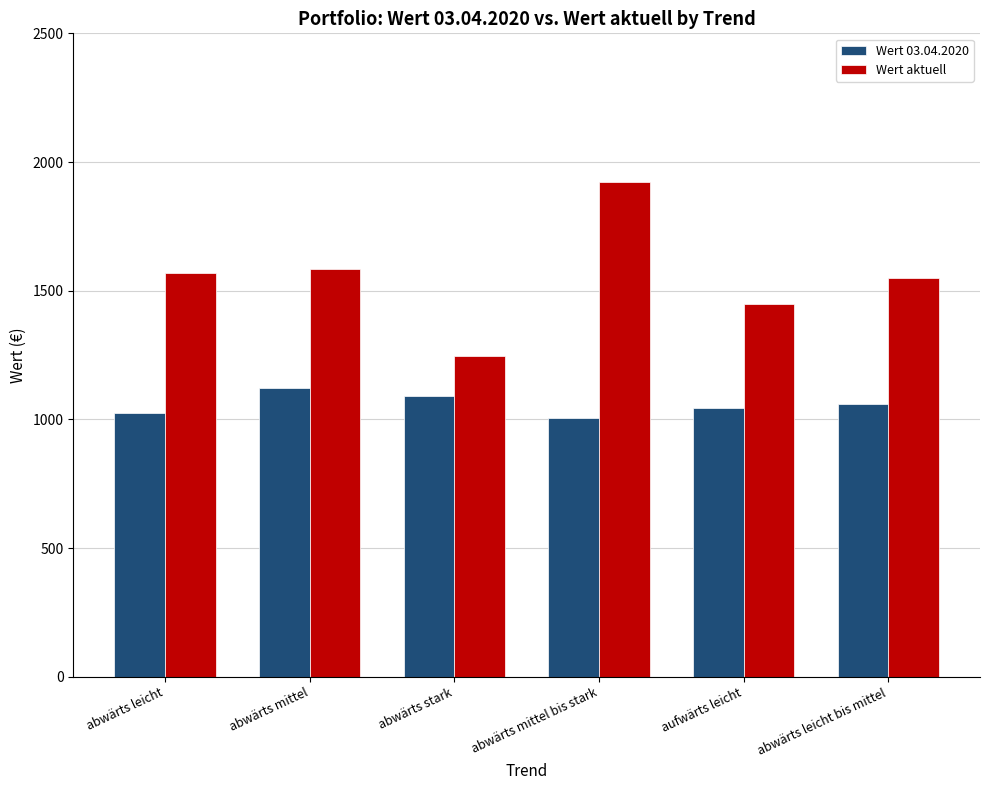

What is the greatest value displayed?

1923.3